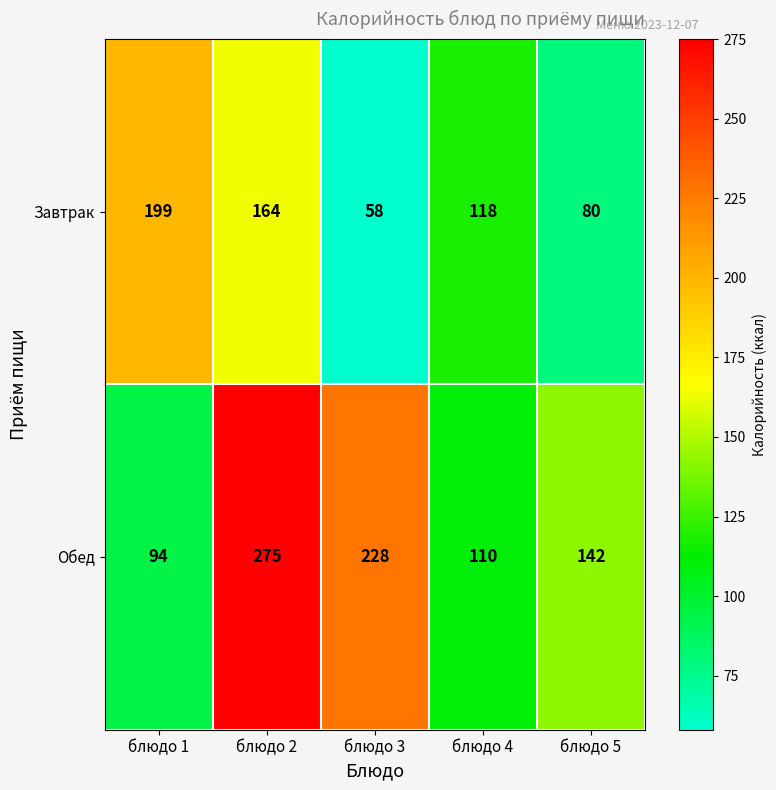

Reading left to right, transcribe all the data shown in this chart.

Завтрак: блюдо 1=199	блюдо 2=164	блюдо 3=58	блюдо 4=118	блюдо 5=80
Обед: блюдо 1=94	блюдо 2=275	блюдо 3=228	блюдо 4=110	блюдо 5=142